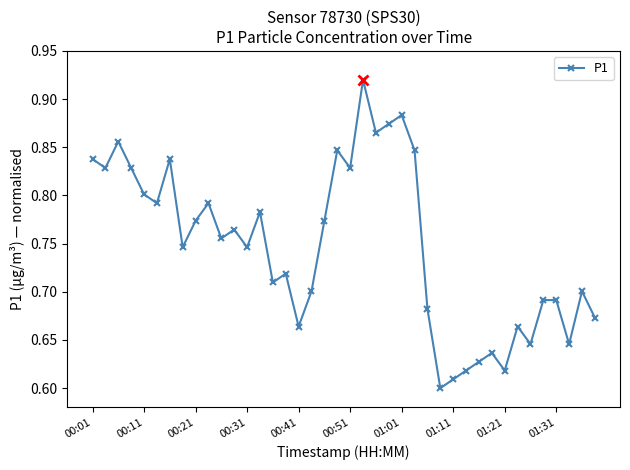

True or false: the data has more than 0 interior local peaks.

True